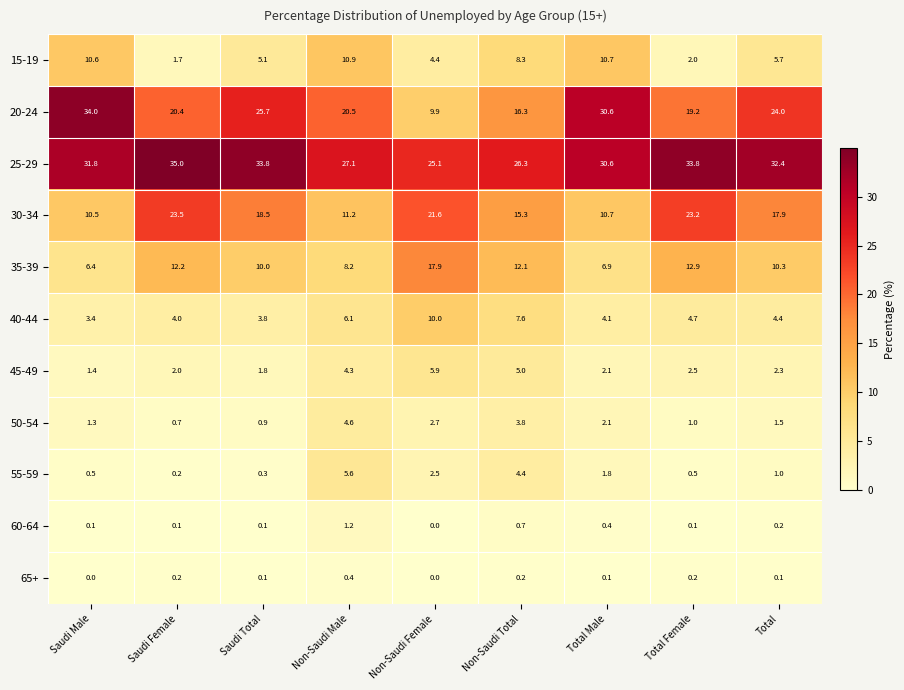

How many distinct data groups are displayed?

11